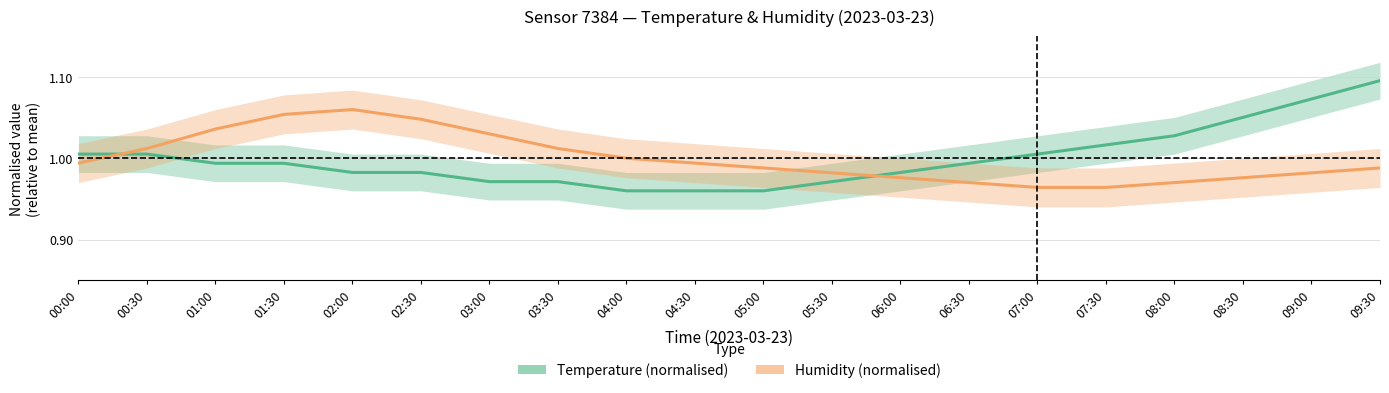

Which category has the highest value in the Humidity (normalised) series?

02:00